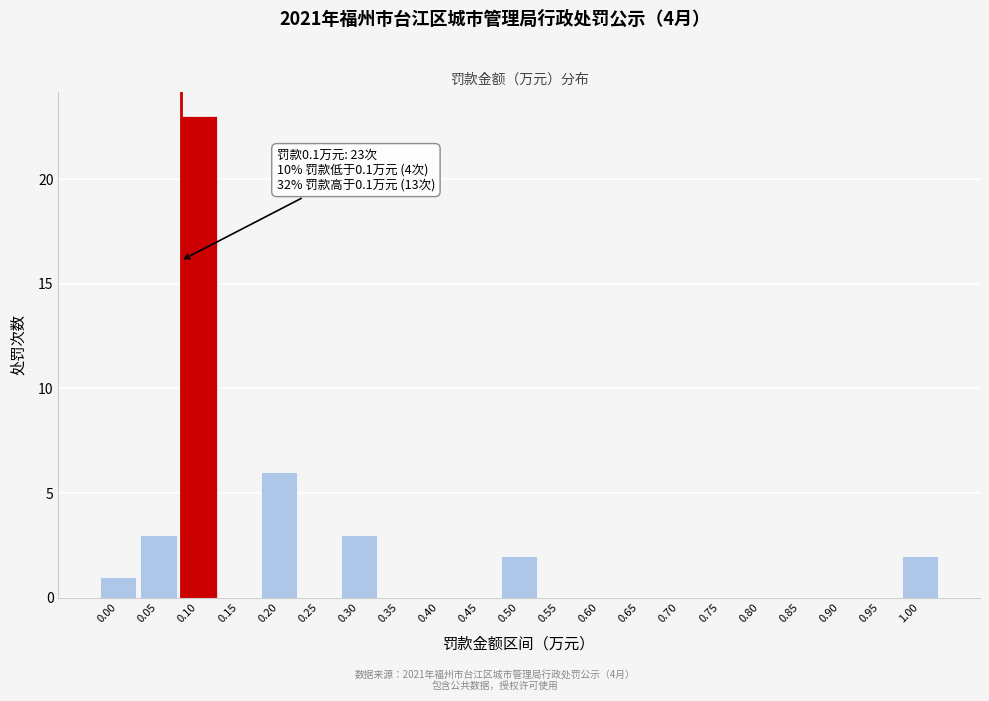

Reading left to right, what are all the values shown in this chart?

0.00=1	0.05=3	0.10=23	0.15=0	0.20=6	0.25=0	0.30=3	0.35=0	0.40=0	0.45=0	0.50=2	0.55=0	0.60=0	0.65=0	0.70=0	0.75=0	0.80=0	0.85=0	0.90=0	0.95=0	1.00=2